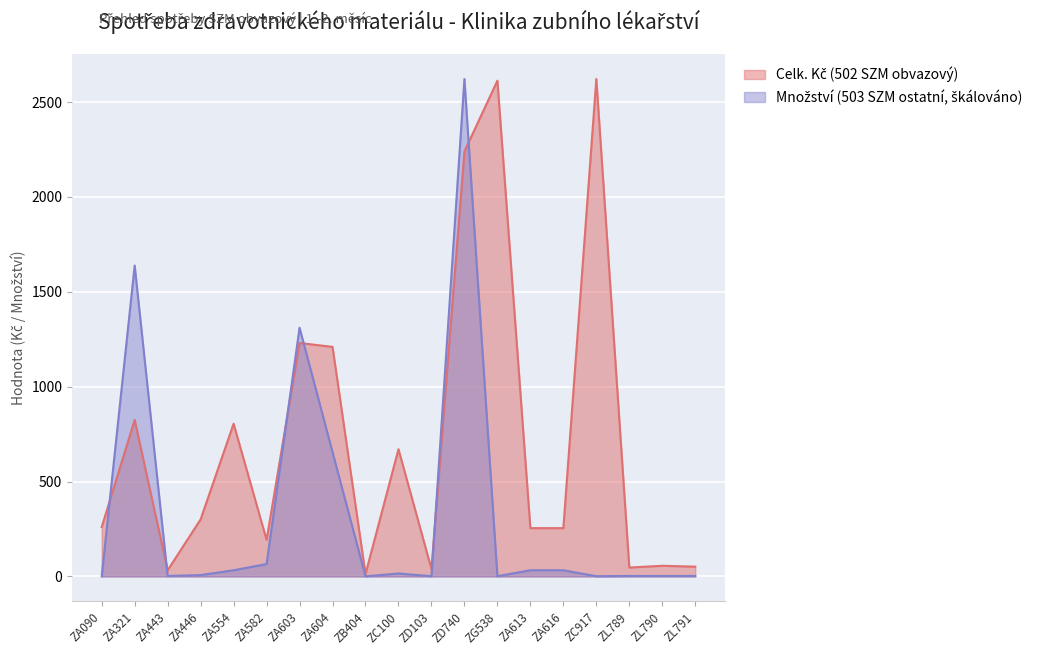

True or false: Celk. Kc (502 SZM obvazovy) has a value of 530.9 at ZA446.

False